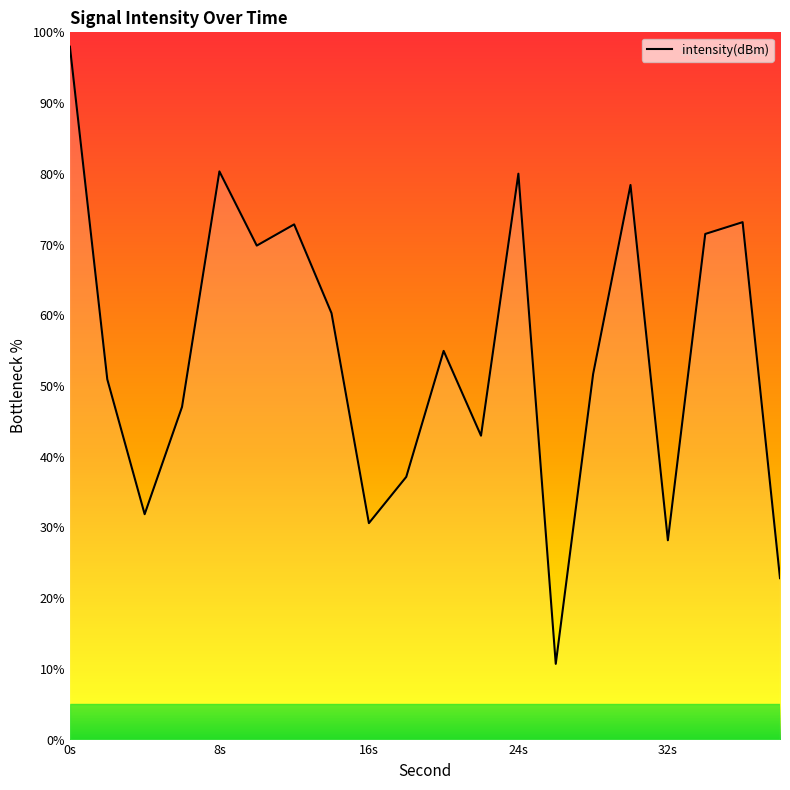

What is the sum of all values?

1093.3